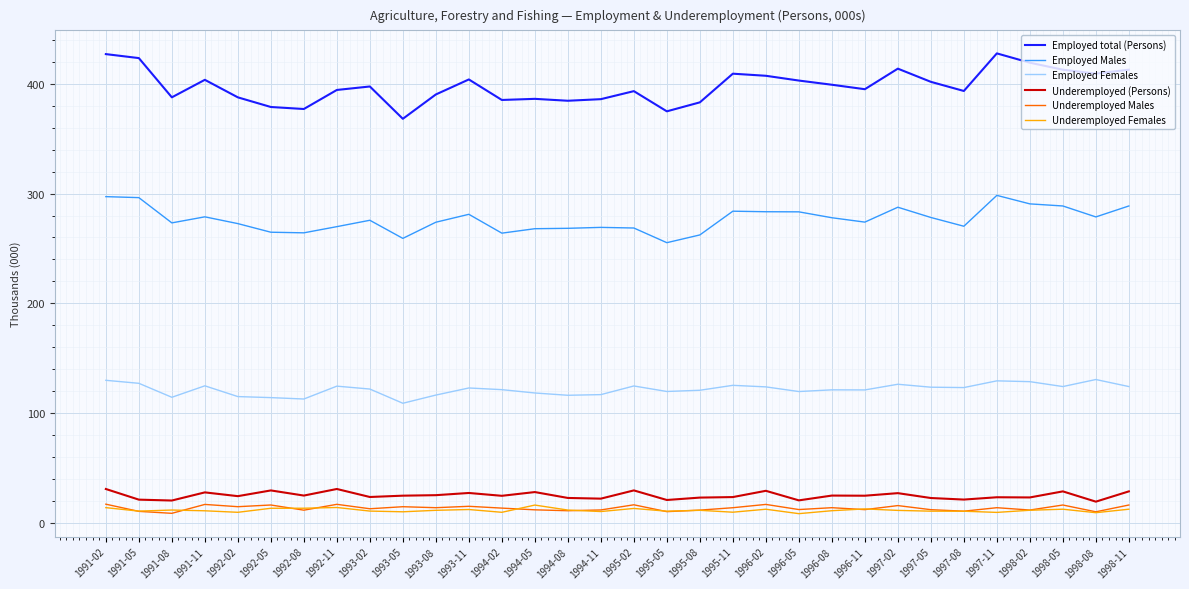

In Employed Males, how many points are lower than both neighbors (excluding endpoints)?

8